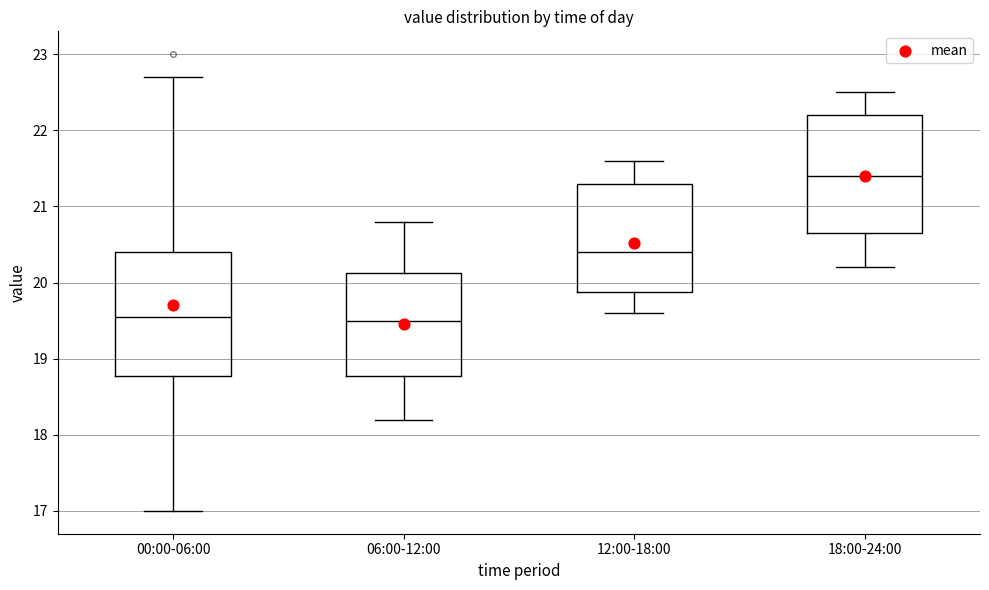

Where is the lower edge of the box for 18:00-24:00 on the y-axis? The values are not printed on the chart, so give them approximately, as read against the axis.

20.7